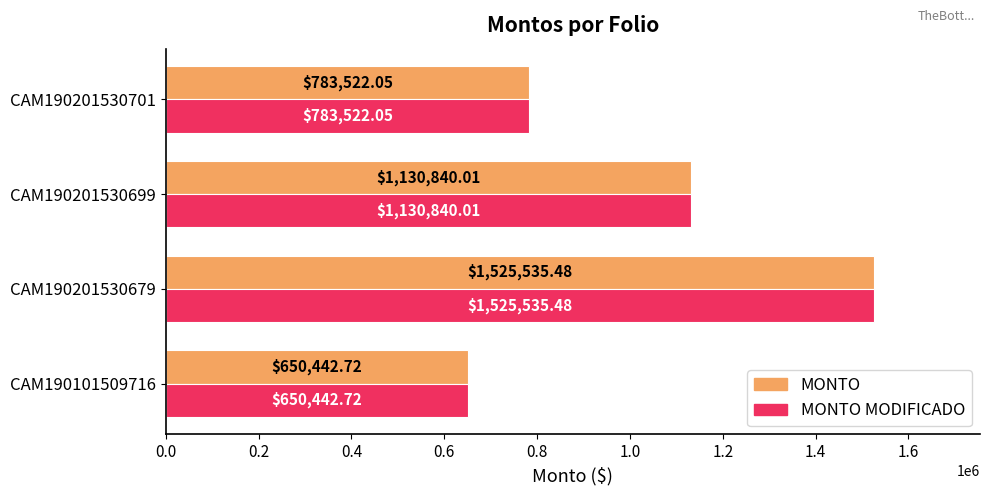

What is the average value of the MONTO series?

1022585.1